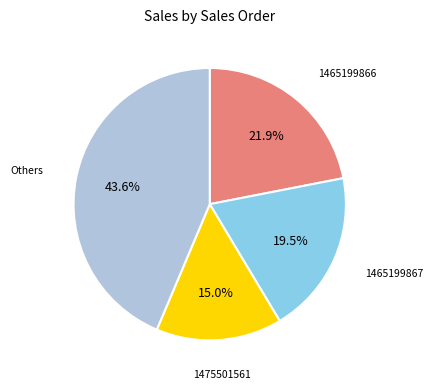

To the nearest percent, what is the difference between the largest and smallest slice percentages?

29%